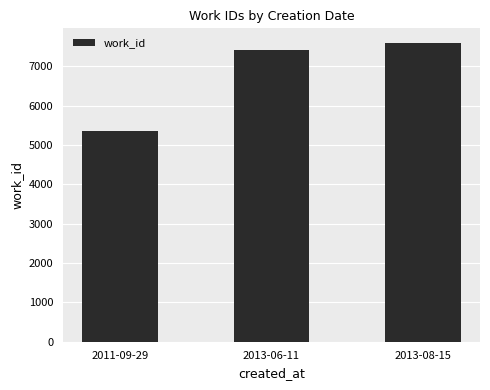

List the labels in order of value, largest first.

2013-08-15, 2013-06-11, 2011-09-29